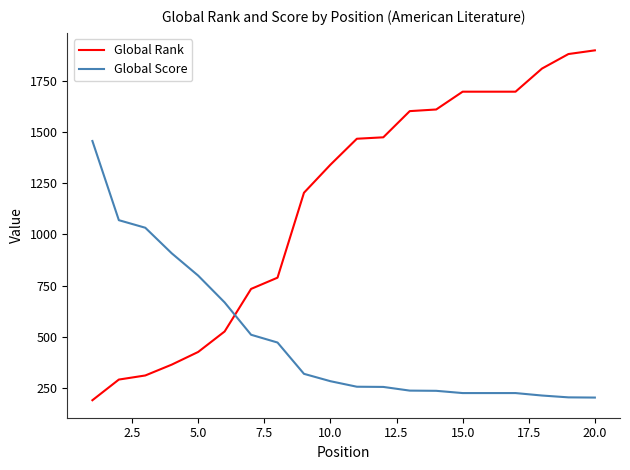

How many times do Global Rank and Global Score cross each other?

1